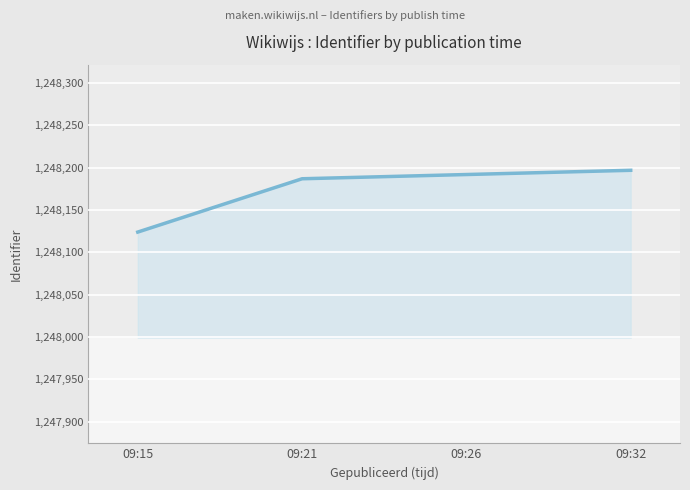

Count the number of categories in the chart.

4